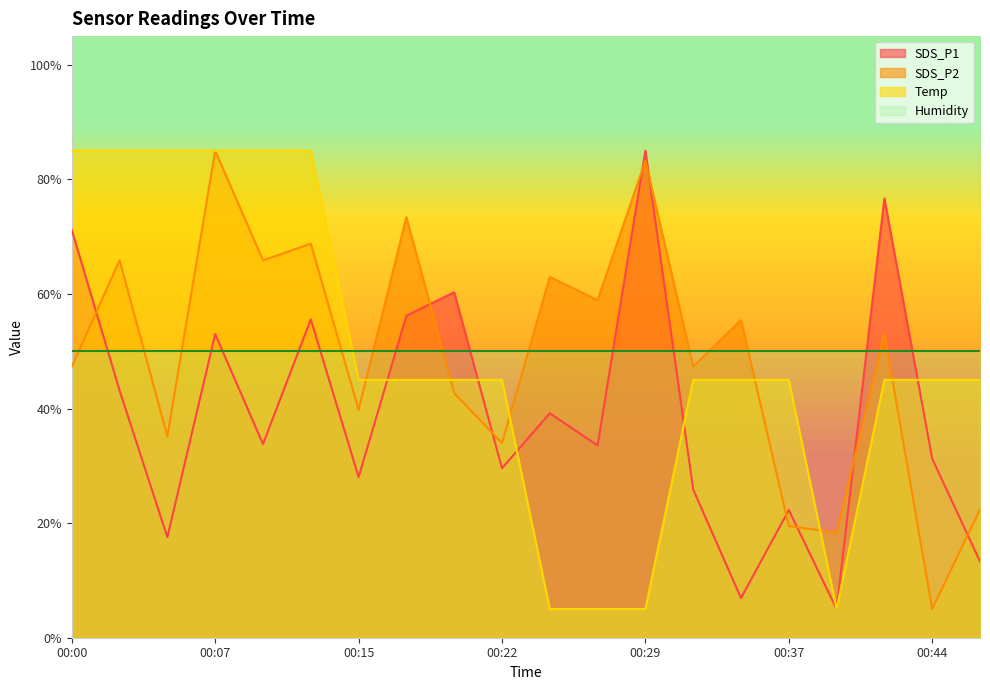

At which category does the chart reach its minimum across all series?

00:39